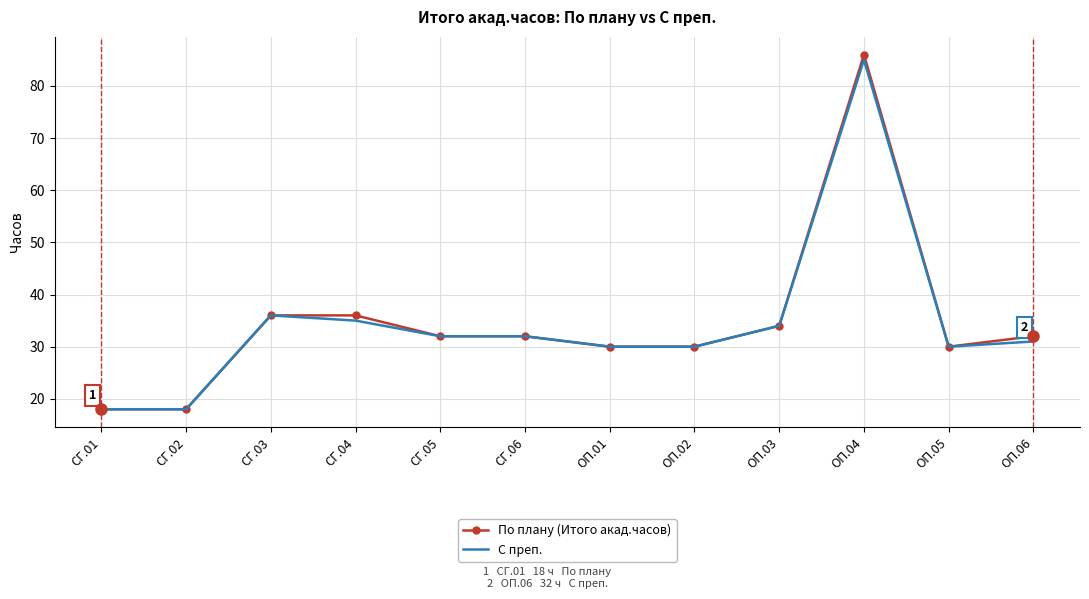

Rank the series at ОП.06 from lowest to highest value.

С преп., По плану (Итого акад.часов)